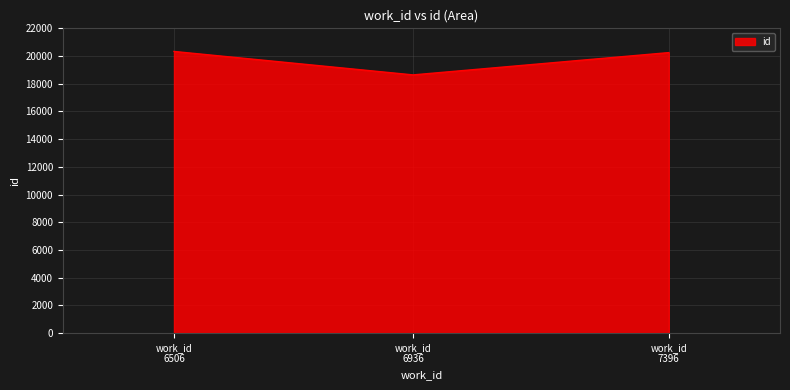

What is the difference between the maximum and second lowest values?

84